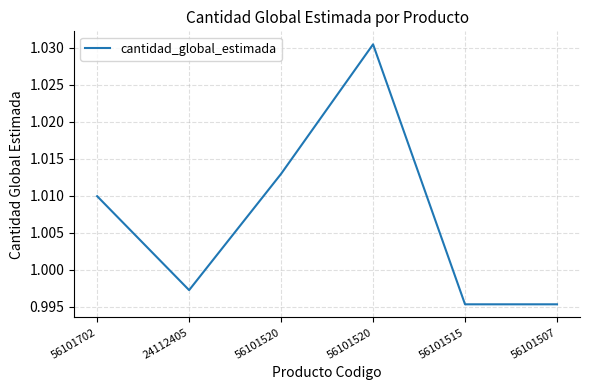

What is the sum of all values?

6.0